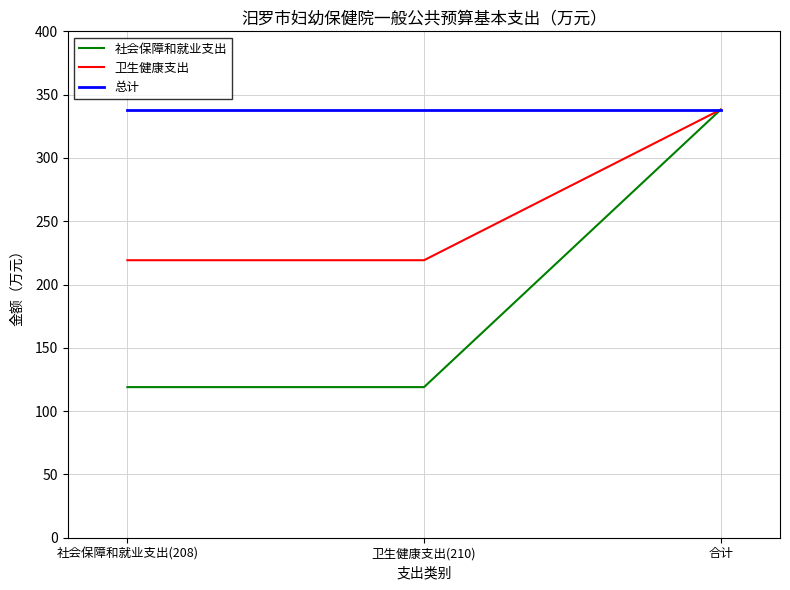

The 社会保障和就业支出 series shows 165.9 at 卫生健康支出(210). True or false?

False